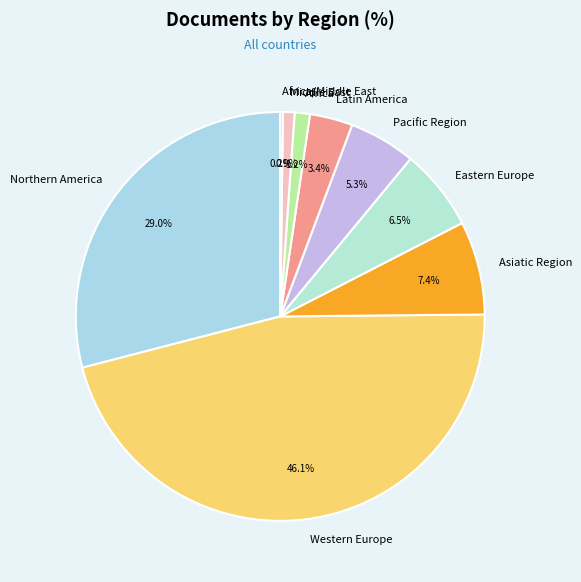

What percentage is the Pacific Region slice, to the nearest percent?

5%